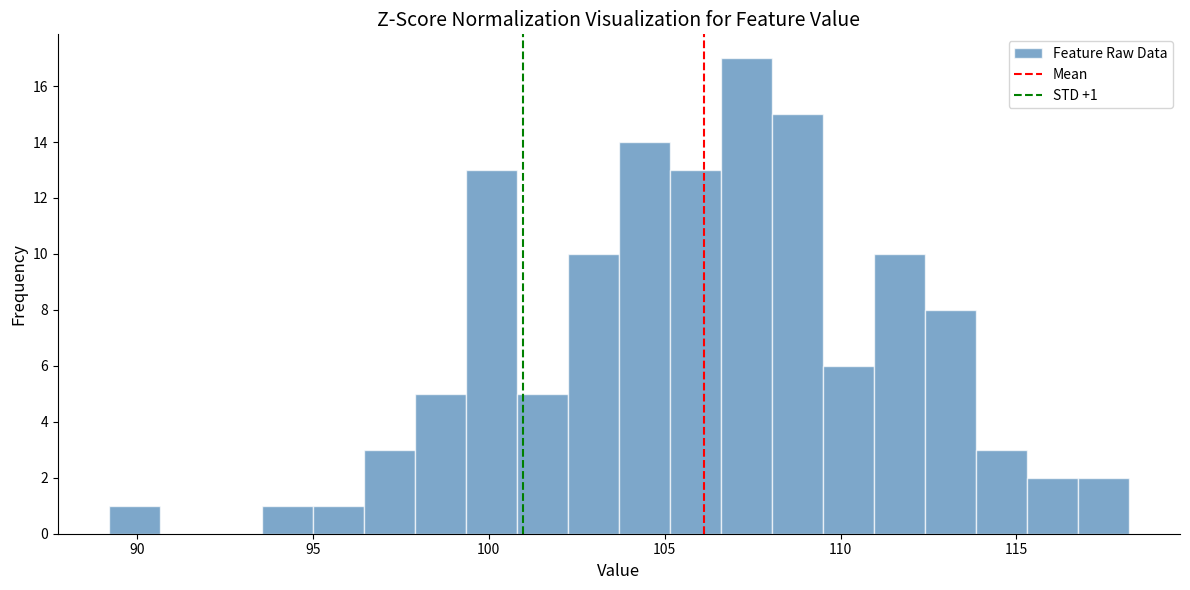

Around what value on the x-axis is the tallest bar? Give the approximate position of its centre, as read against the axis.

107.5